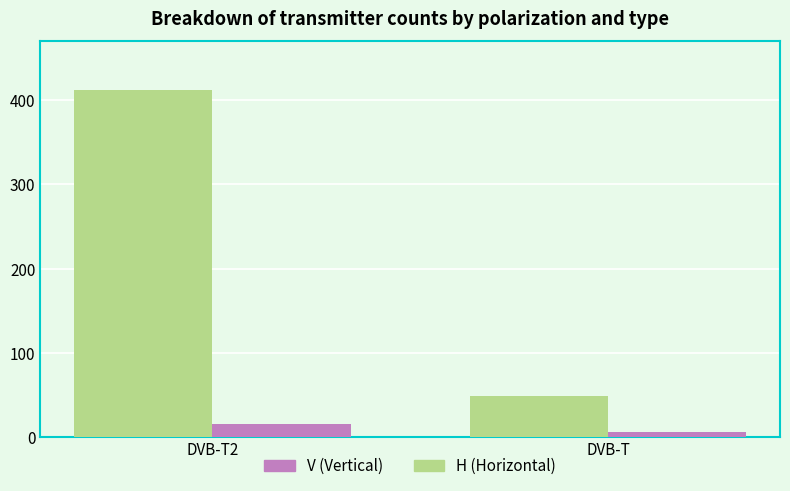

Reading right to left, what are all the values shown in this chart?

H: DVB-T=49	DVB-T2=412
V: DVB-T=6	DVB-T2=16